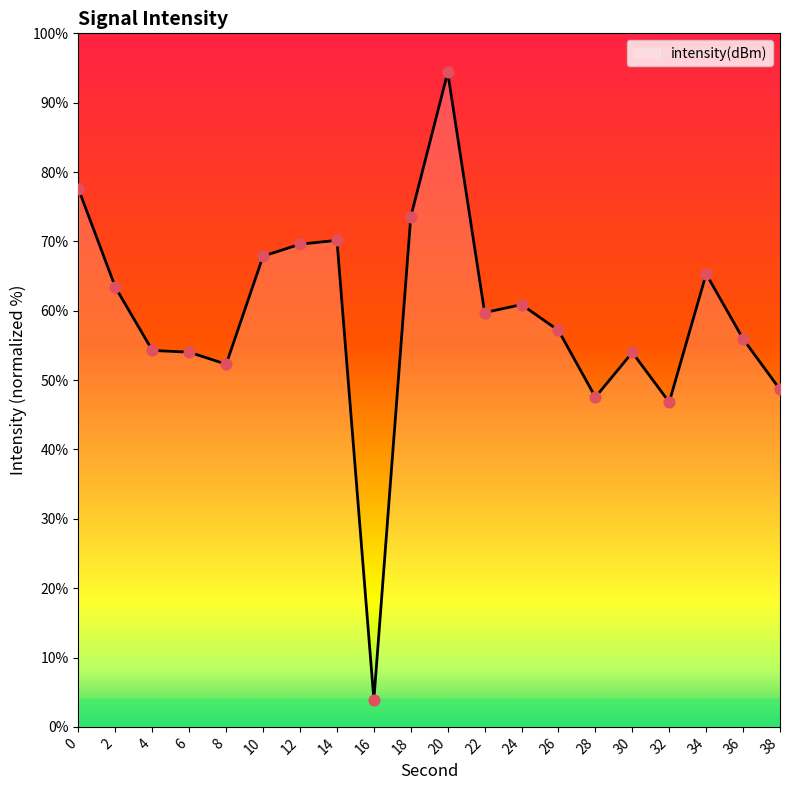

What is the change in value from 14 to 34?

-4.8